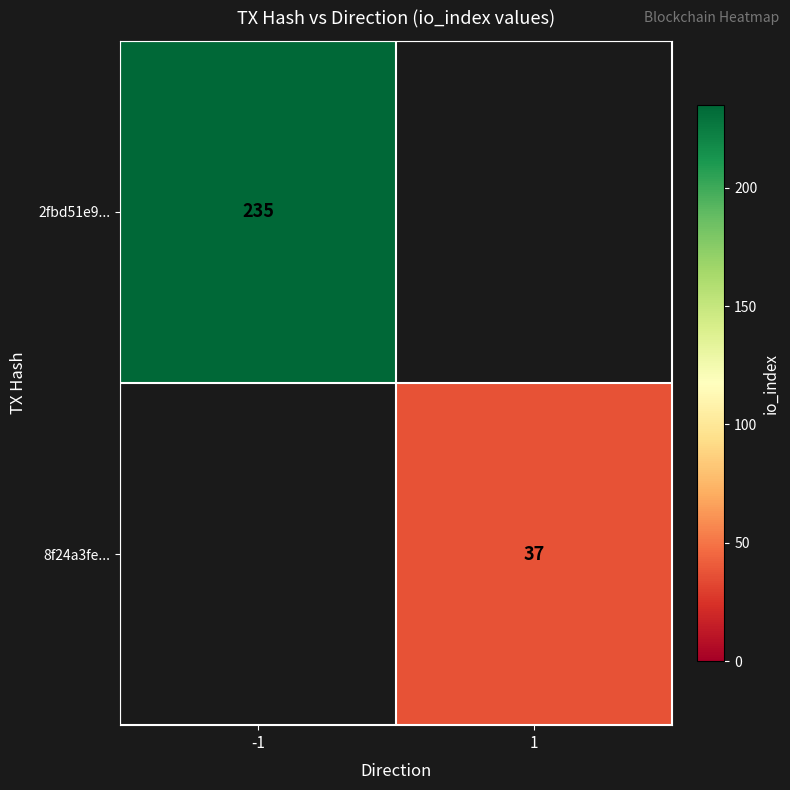

Is it true that 8f24a3fe... equals 37 at 1?

True